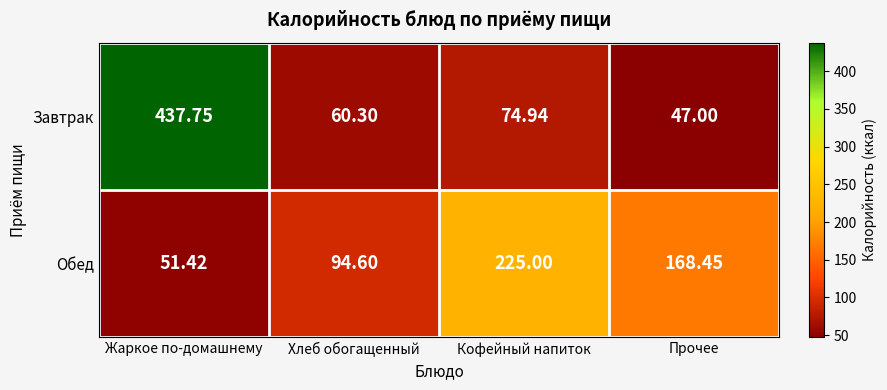

At which category does the chart reach its peak across all series?

Жаркое по-домашнему